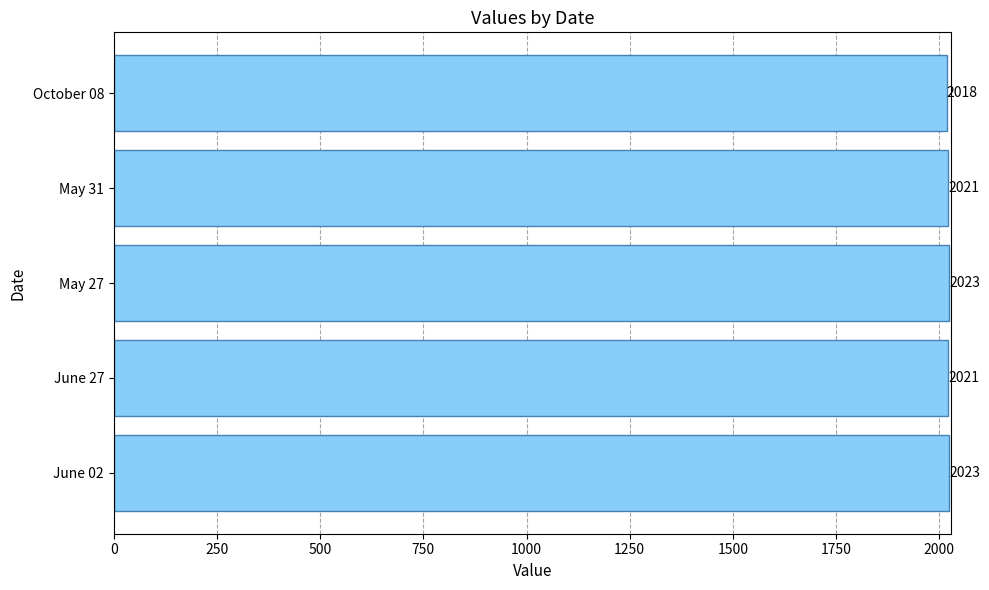

What is the smallest value displayed?

2018